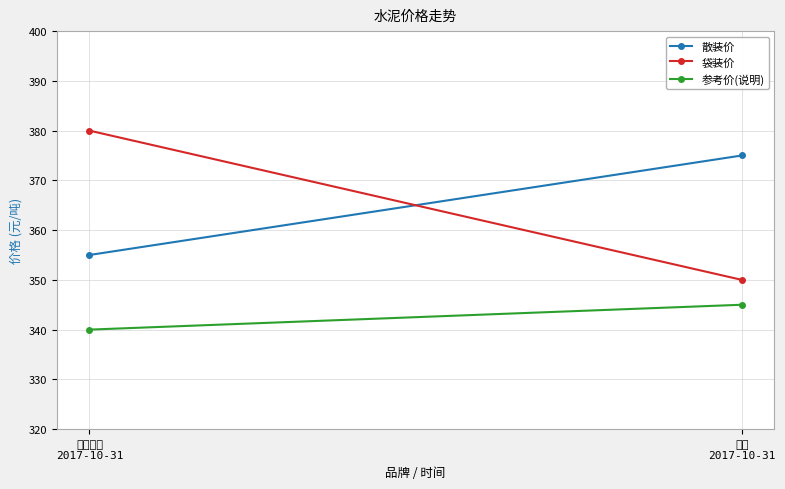

Which series has the largest total across all categories?

散装价